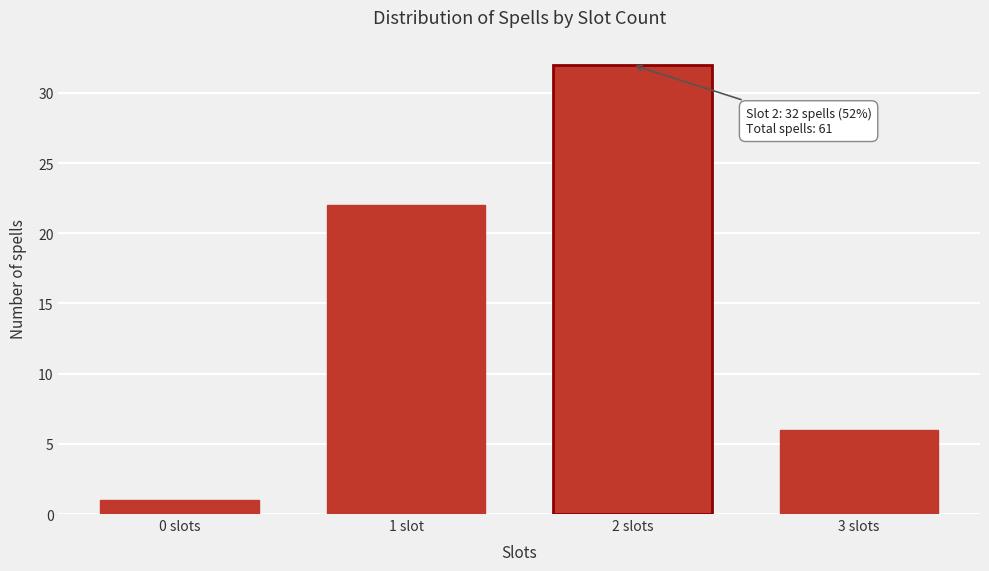

Reading left to right, what are all the values shown in this chart?

1	22	32	6